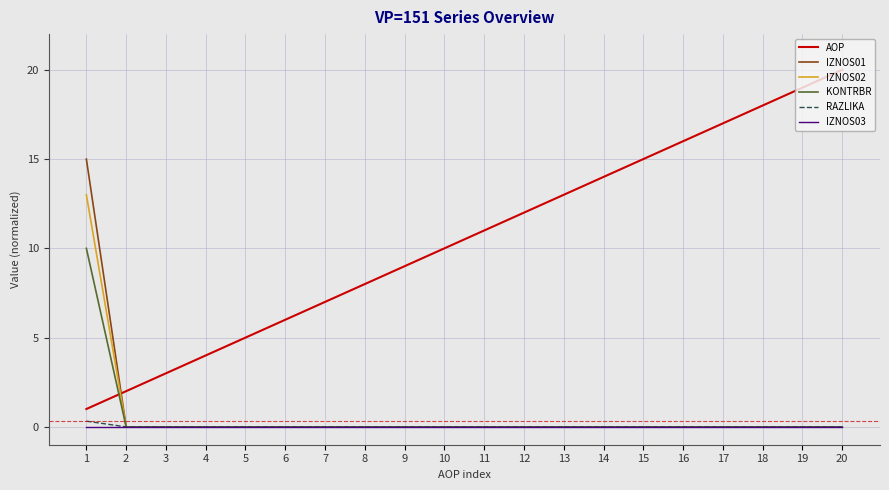

Which series has the largest range (max minus min)?

AOP